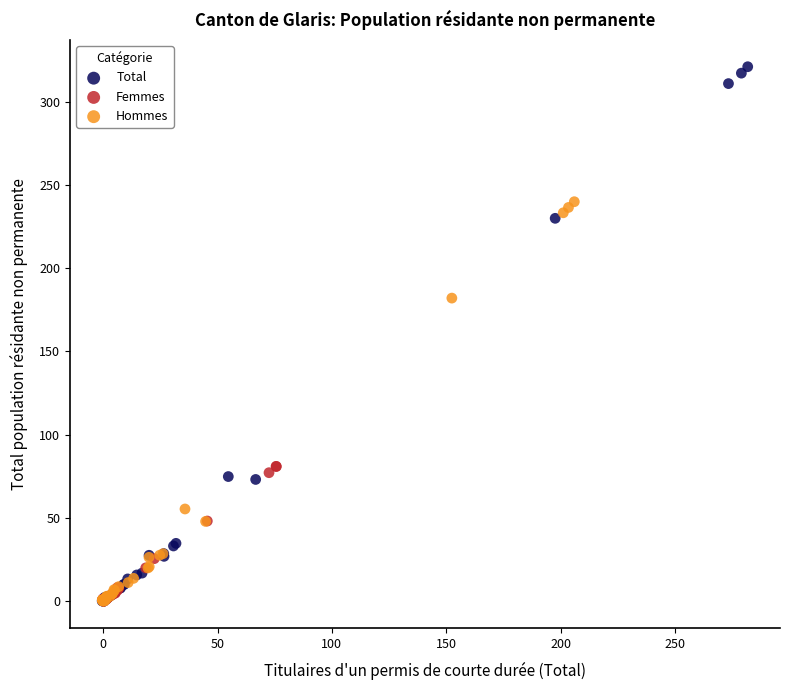

Which series has the widest spread of Y values?

Total